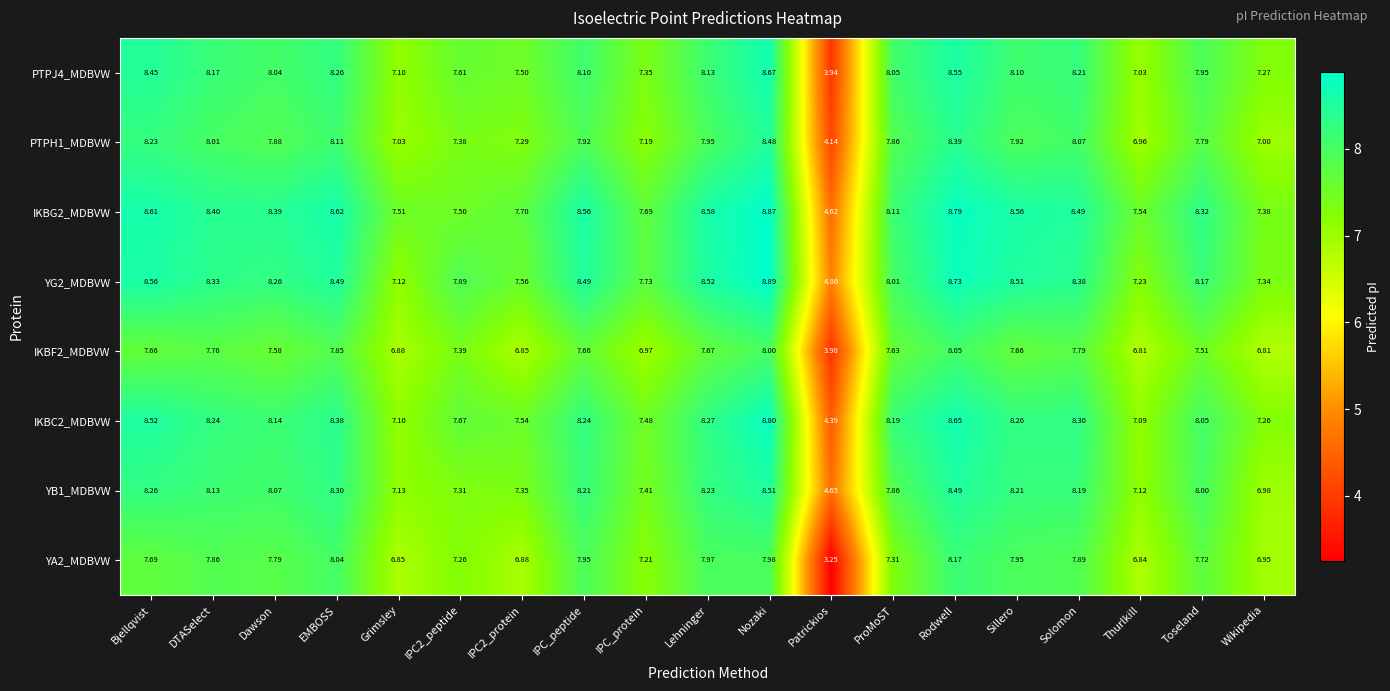

Is the value of IKBC2_MDBVW at Toseland greater than the value of PTPH1_MDBVW at Solomon?

No